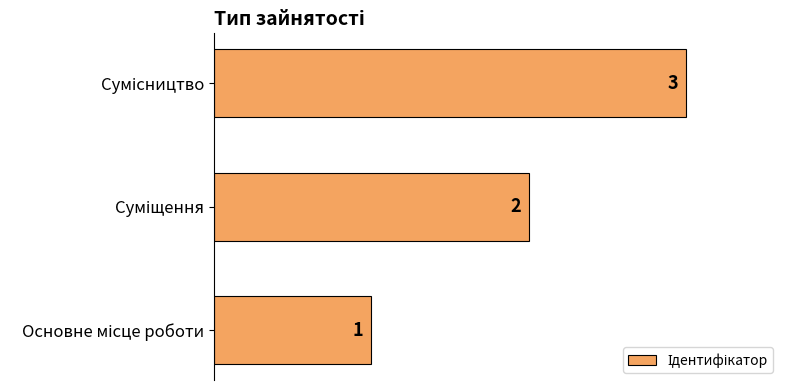

Are the bars grouped side by side (vs. stacked)?

No